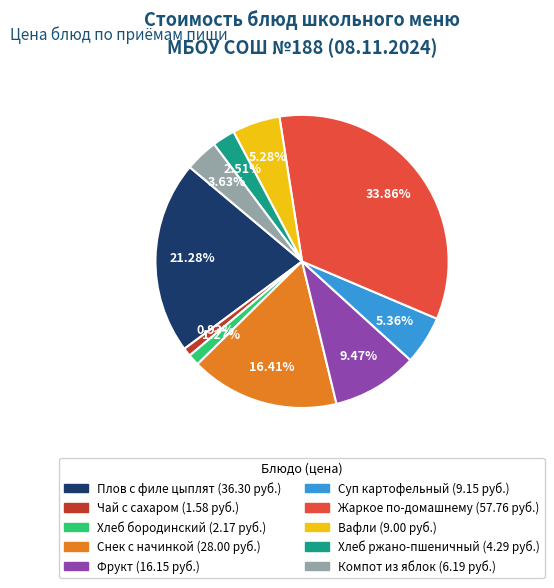

How many slices are in this pie chart?

10